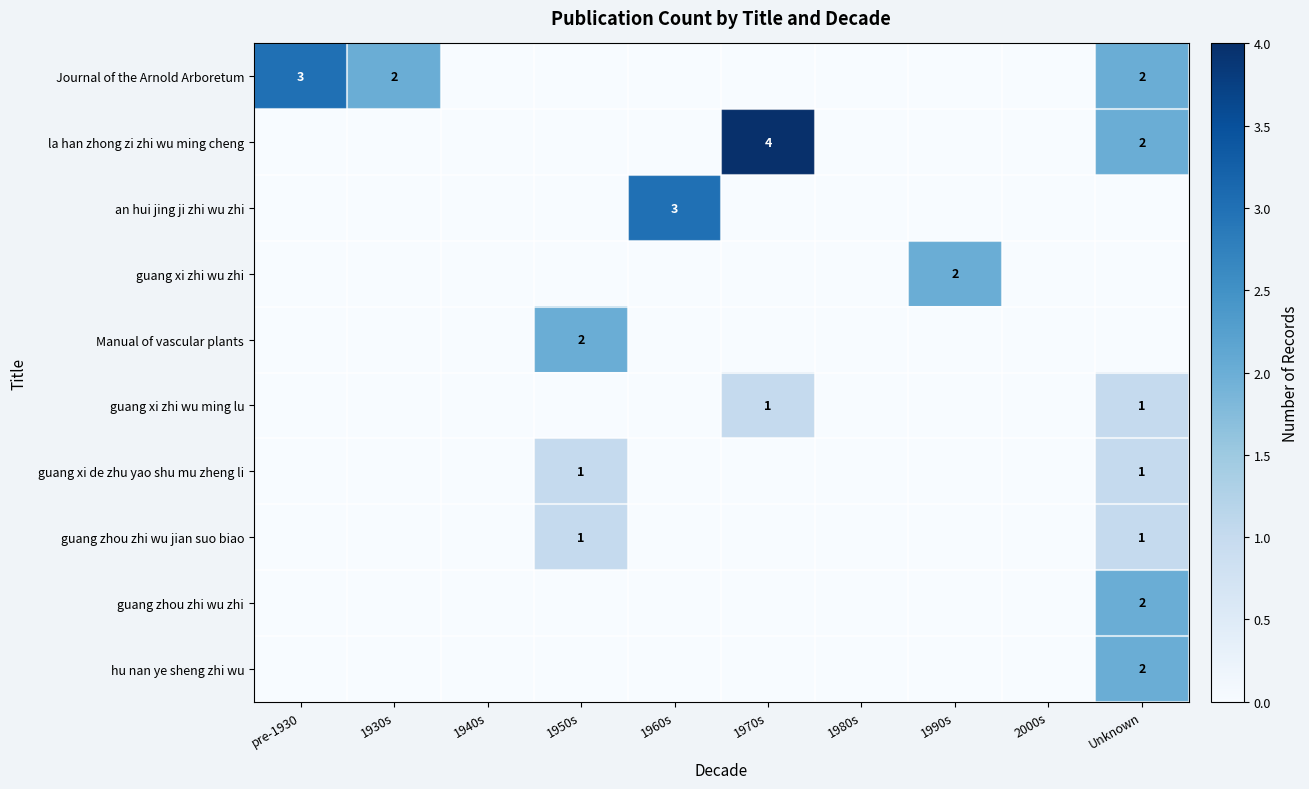

Is it true that guang zhou zhi wu jian suo biao equals 2 at Unknown?

False